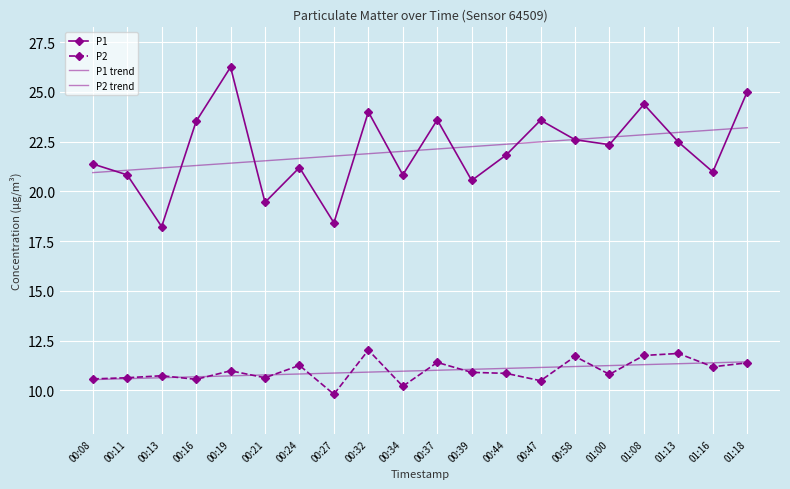

What are all the series names shown in the legend?

P1, P2, P1 trend, P2 trend